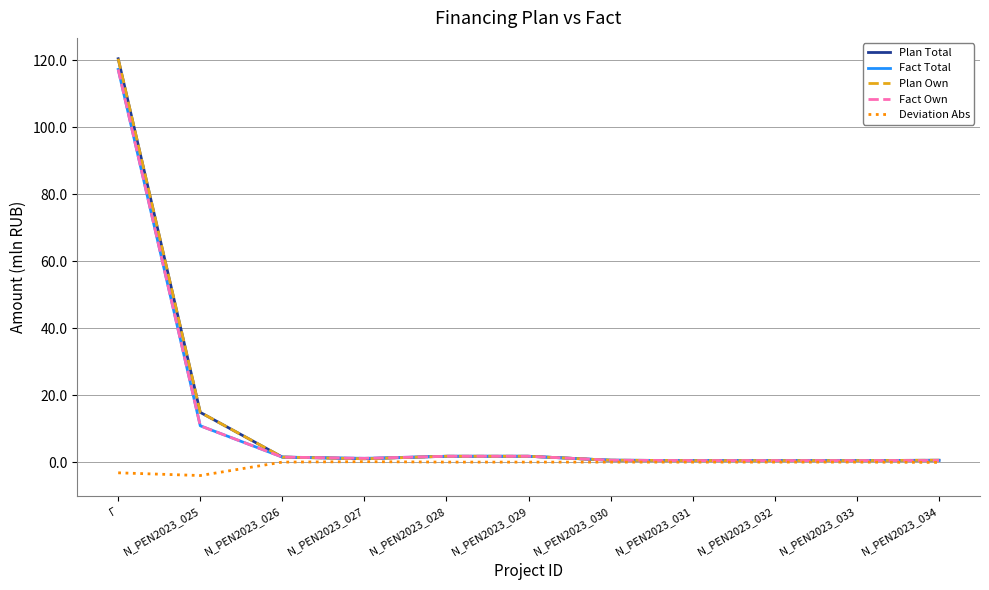

Does the chart display data point markers on the line(s)?

No